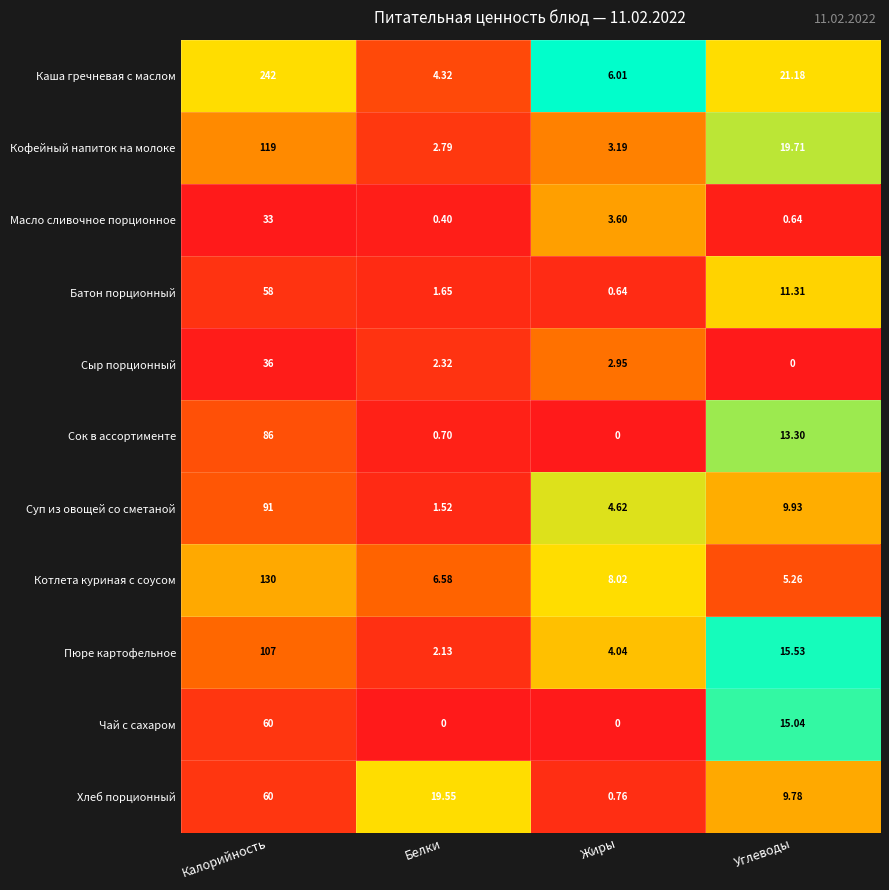

At Белки, list the series in order from smallest to largest.

Чай с сахаром, Масло сливочное порционное, Сок в ассортименте, Суп из овощей со сметаной, Батон порционный, Пюре картофельное, Сыр порционный, Кофейный напиток на молоке, Каша гречневая с маслом, Котлета куриная с соусом, Хлеб порционный